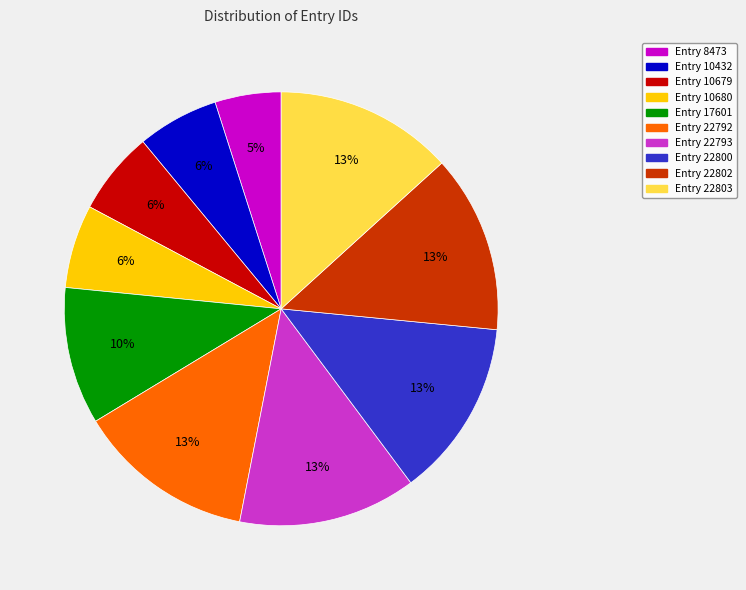

To the nearest percent, what is the difference between the Entry 22800 and Entry 10432 slice percentages?

7%